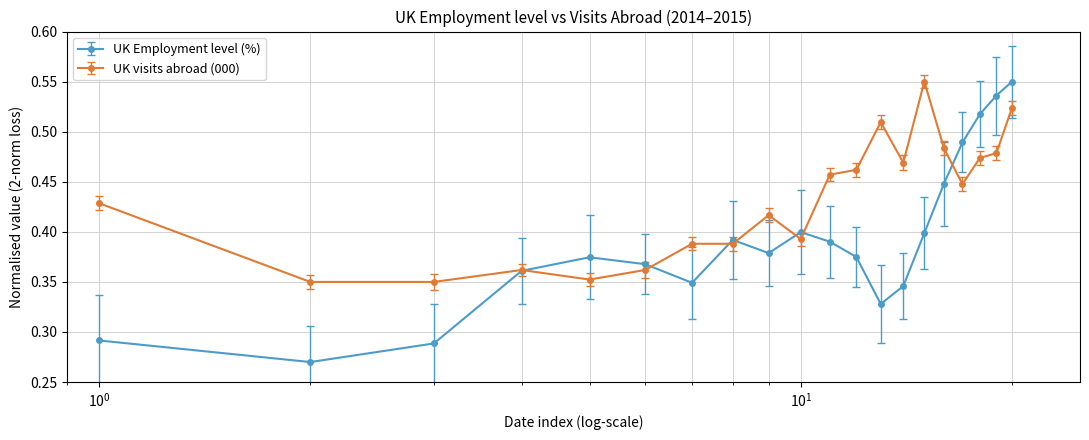

True or false: UK Employment level (%) has more than 2 points higher than both neighbors.

True